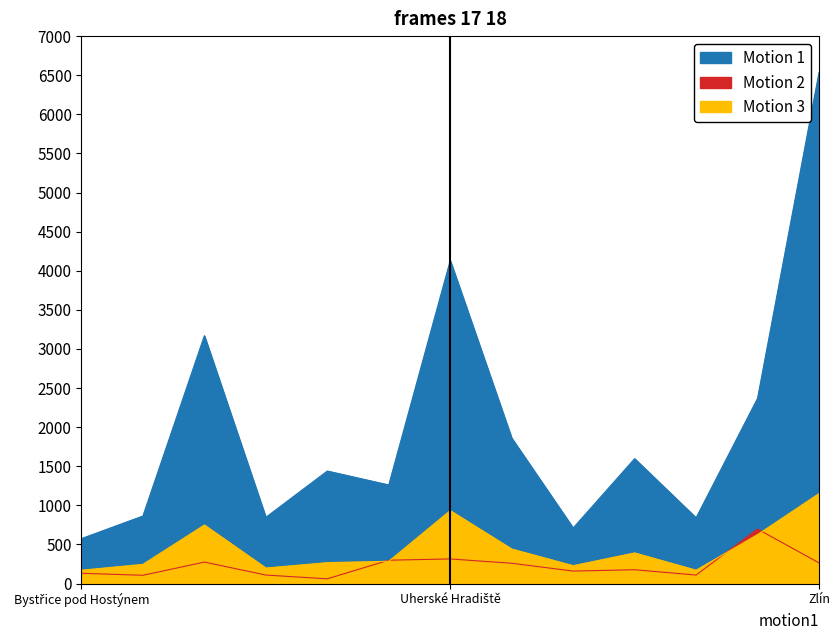

How many values in the Motion 1 series exceed 1439?

6